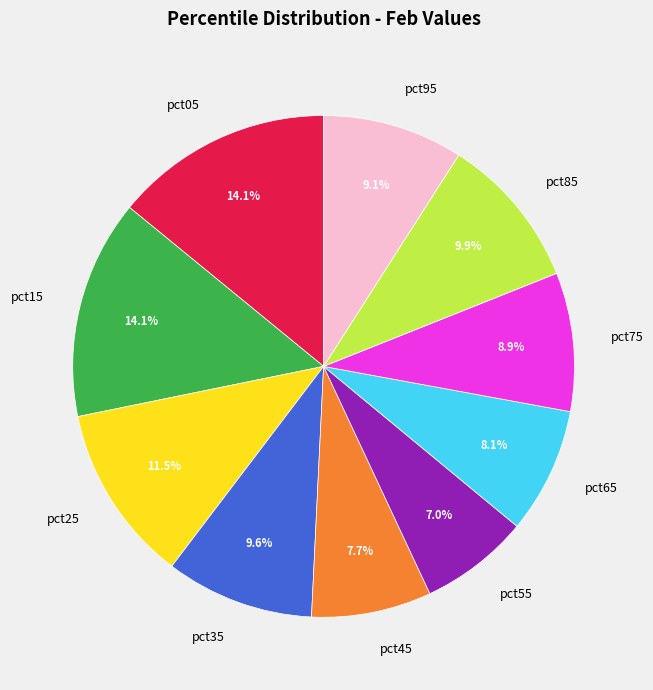

What is the ratio of the value at pct55 to the value at pct05?

0.5